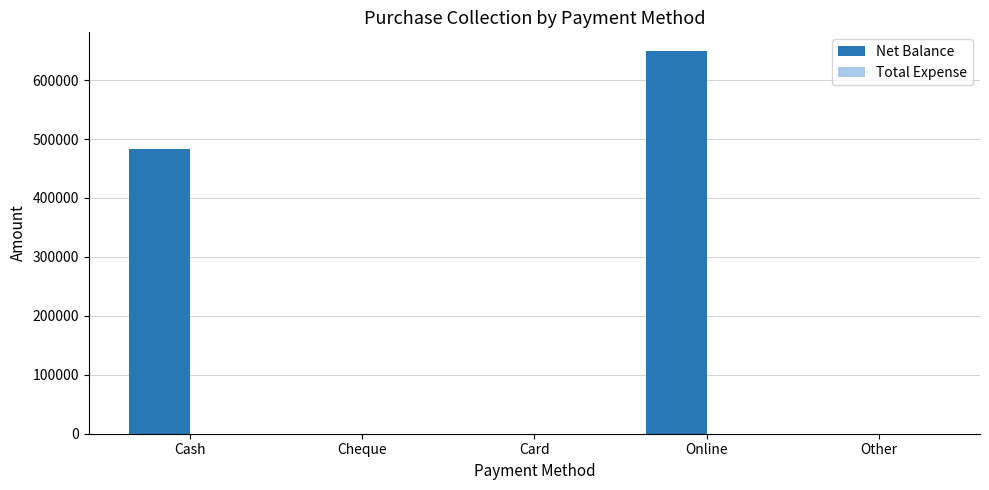

The value at Cheque is -387771. True or false?

False